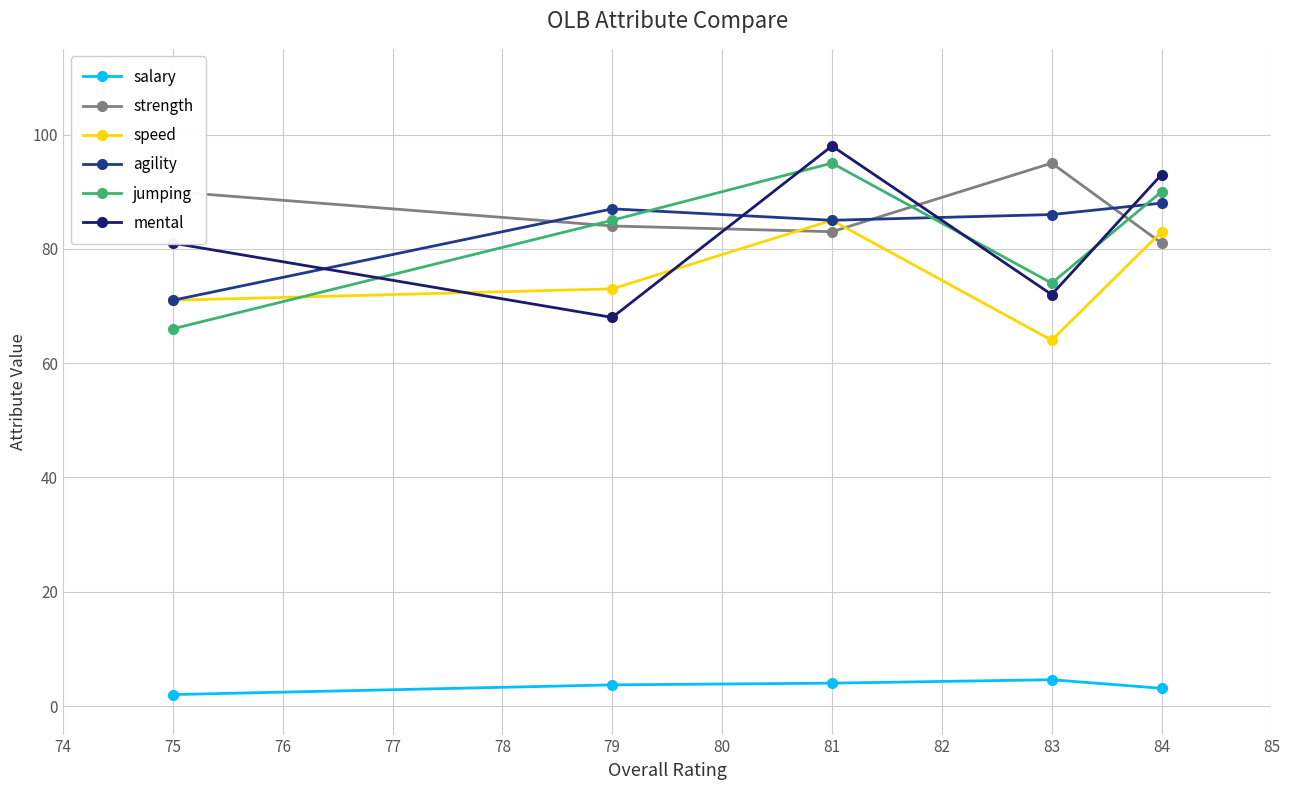

What are all the series names shown in the legend?

salary, strength, speed, agility, jumping, mental